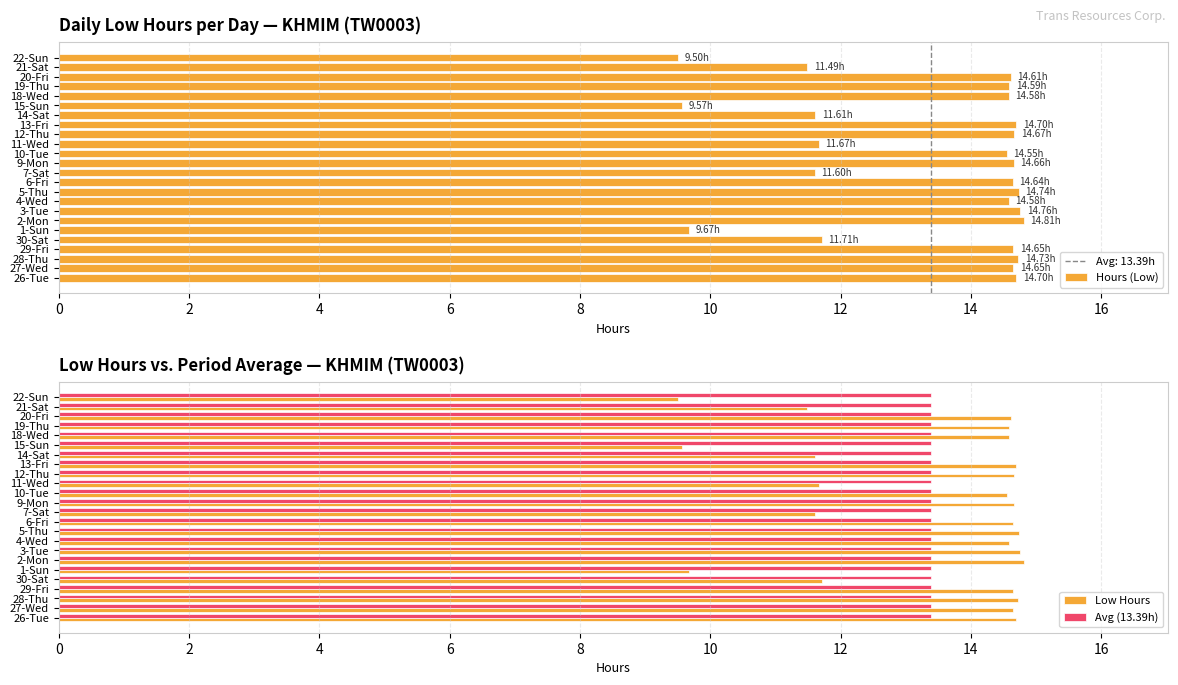

What is the sum of all Avg (13.39h) values?

321.4